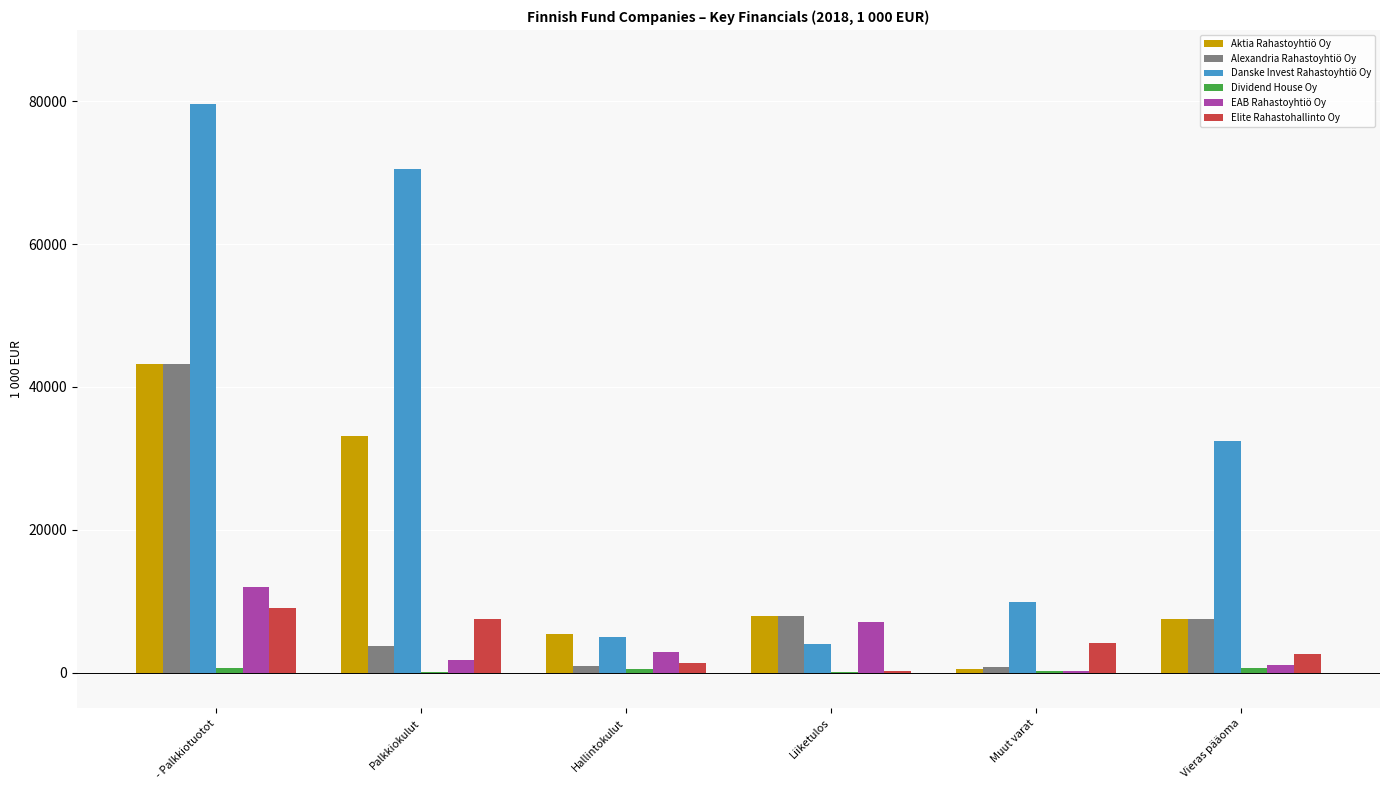

The Elite Rahastohallinto Oy series shows 7262 at Muut varat. True or false?

False